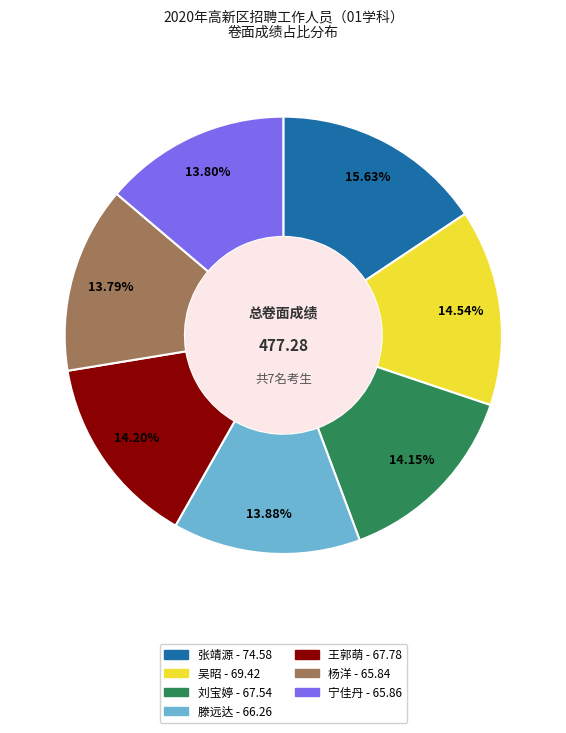

How many slices are in this pie chart?

7